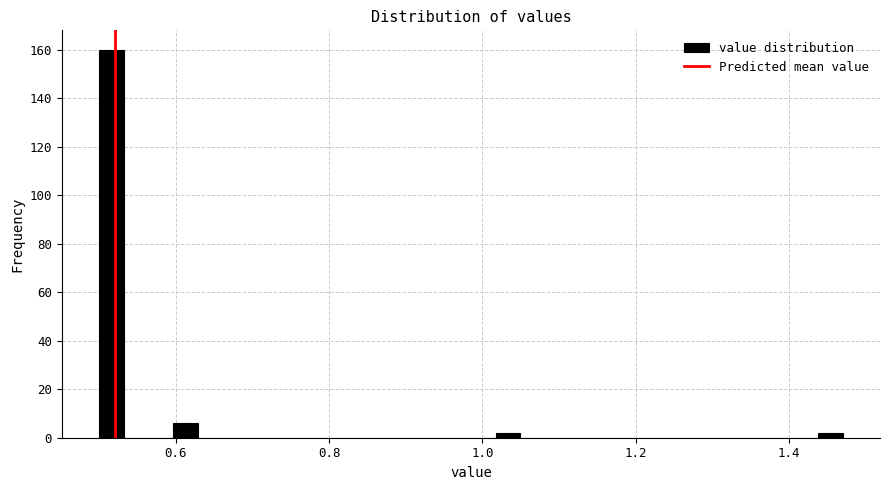

Read against the x-axis, roughly where is the centre of the tallest bar?

0.52